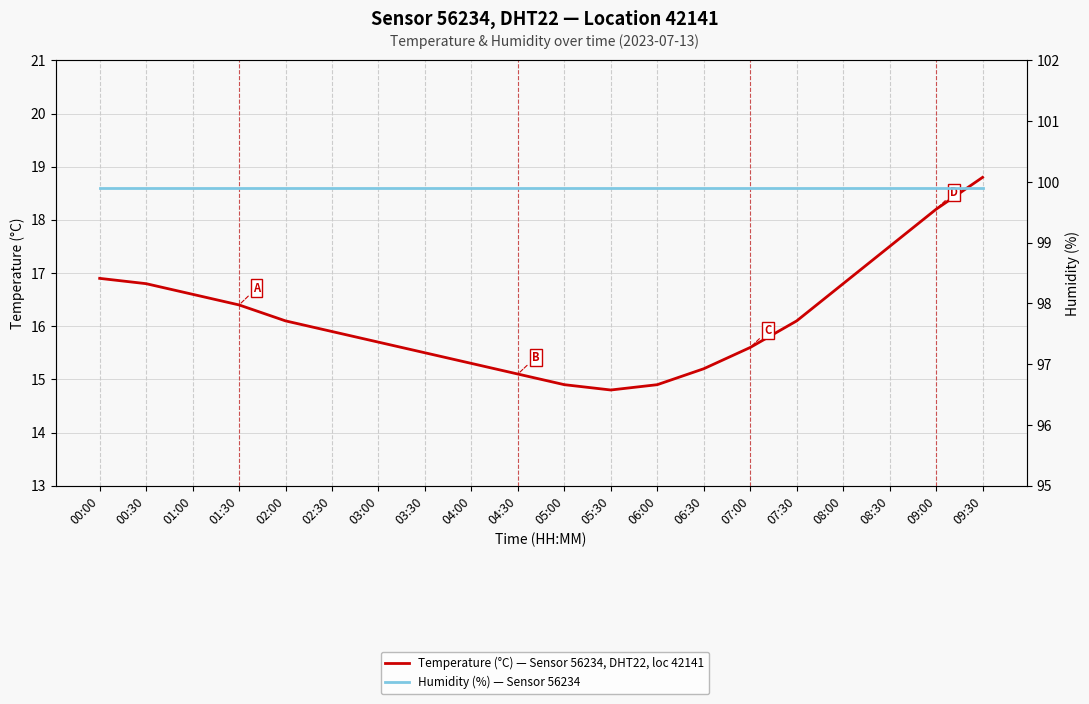

Between 00:00 and 07:00, which is larger?

00:00